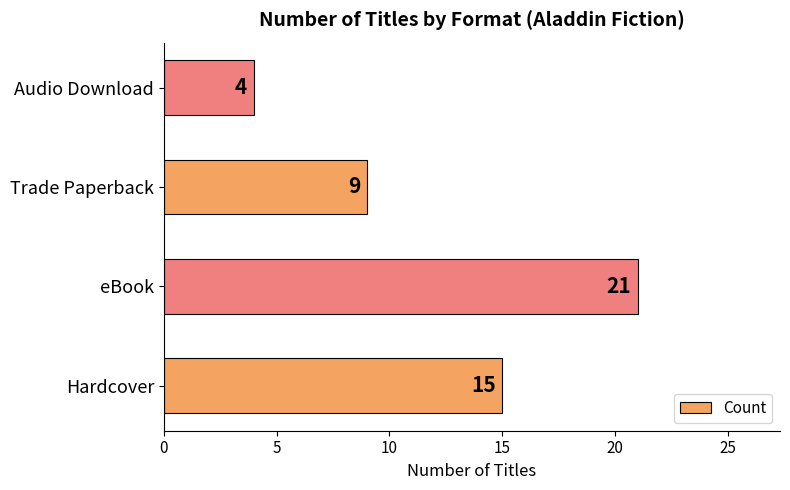

What is the minimum value shown in the chart?

4